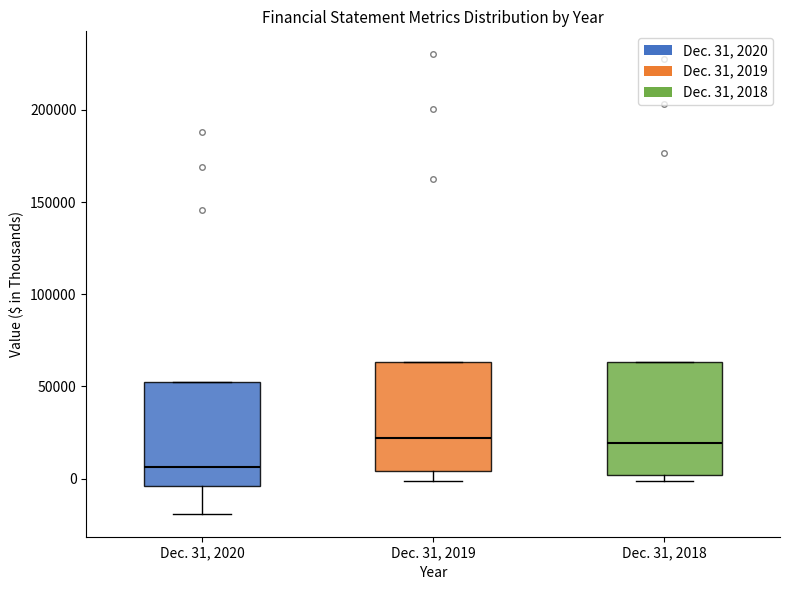

Where is the lower edge of the box for Dec. 31, 2018 on the y-axis? The values are not printed on the chart, so give them approximately, as read against the axis.

0